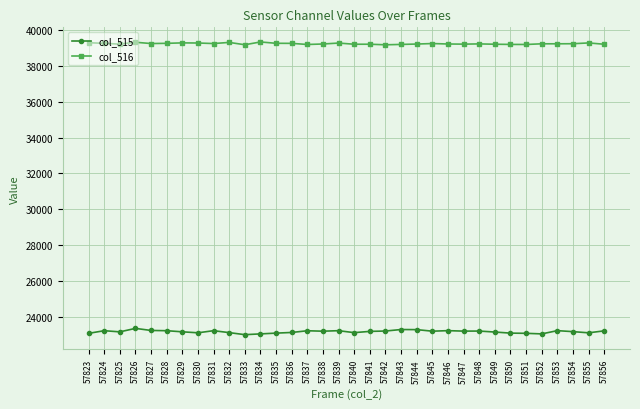

What is the difference between the col_516 values at 57834 and 57840?

126